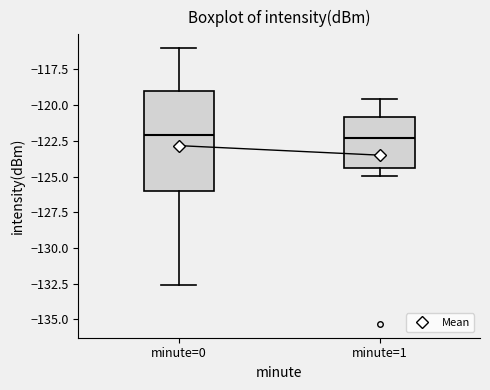

Where does the lower whisker of the box for minute=1 end on the y-axis? The values are not printed on the chart, so give them approximately, as read against the axis.

-125.0